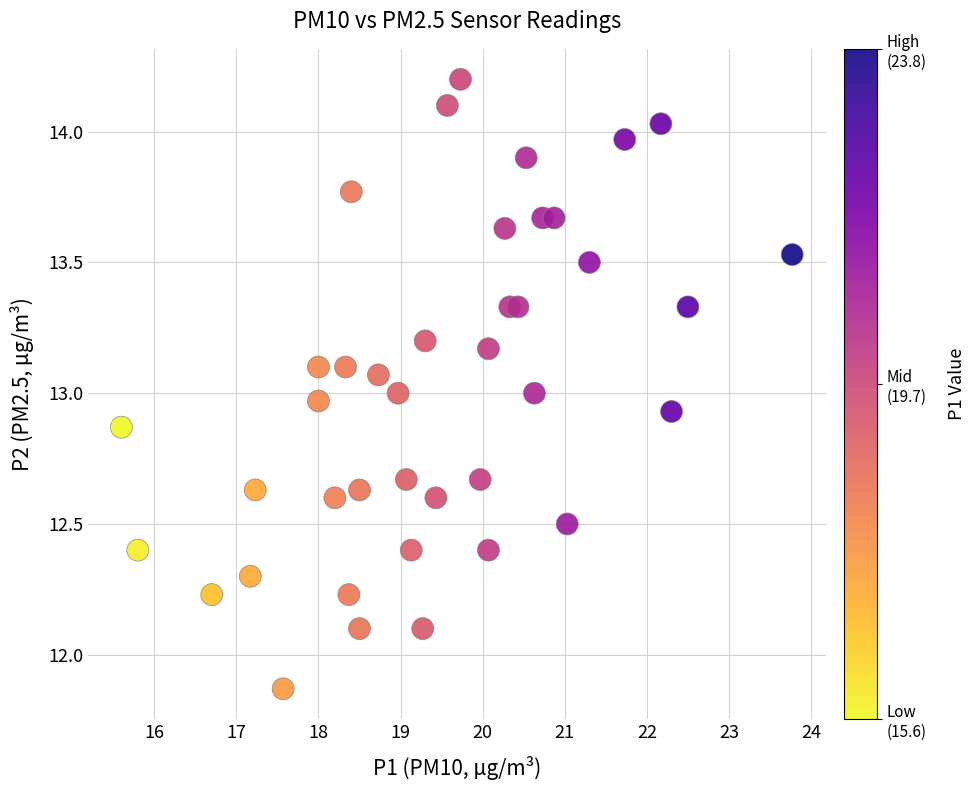

What is the range of X values (max minus min)?

8.2